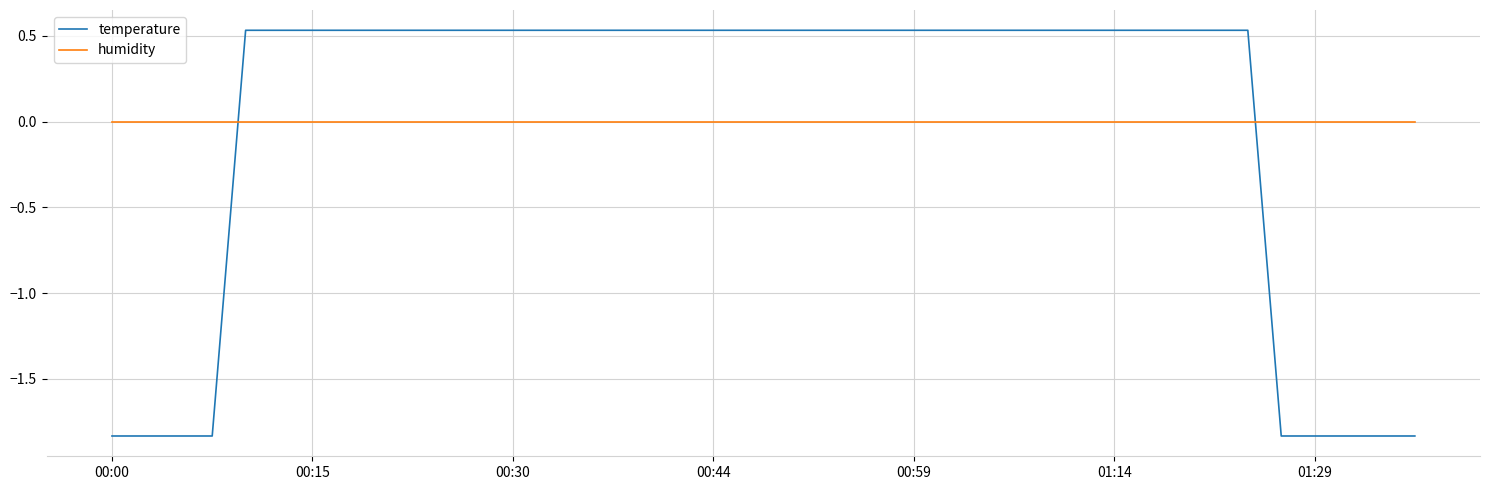

List the series in order of their peak value, lowest first.

humidity, temperature